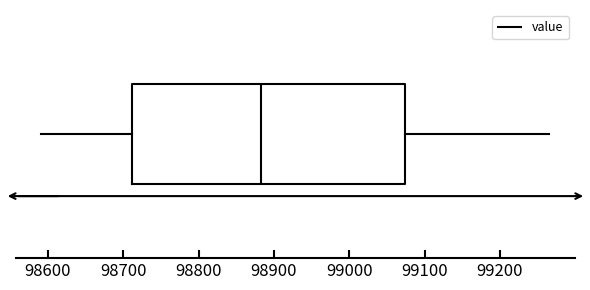

Read this box plot against the x-axis: the position of the median line, the range covered by the box, and the ends of both whiskers. The values are not printed on the chart, so give them approximately, as read against the axis.

median 98880, box 98710 to 99070, whiskers 98590 to 99270